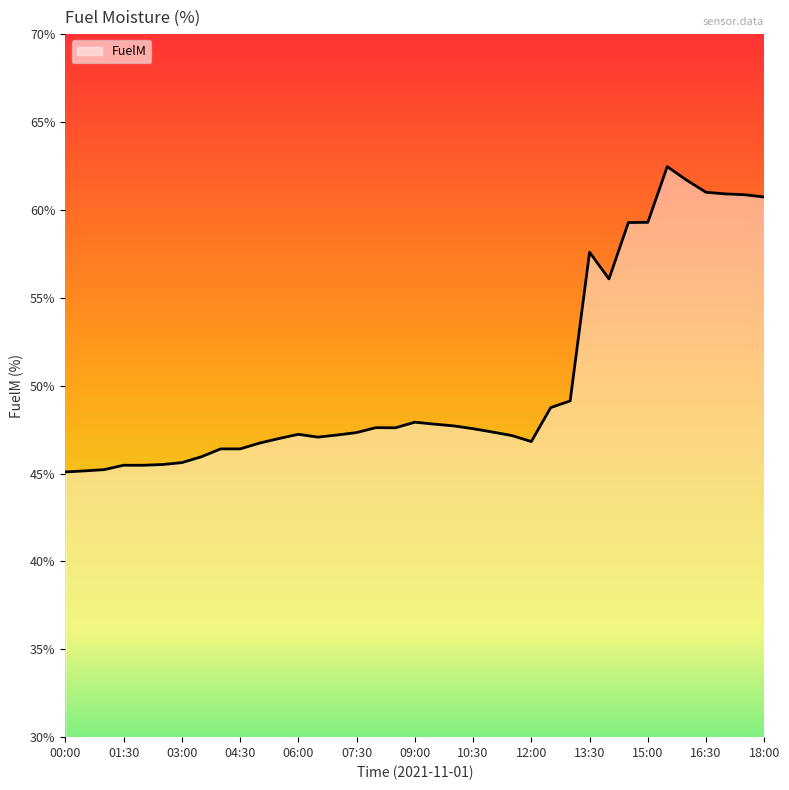

What is the difference between the maximum and minimum values?

17.4